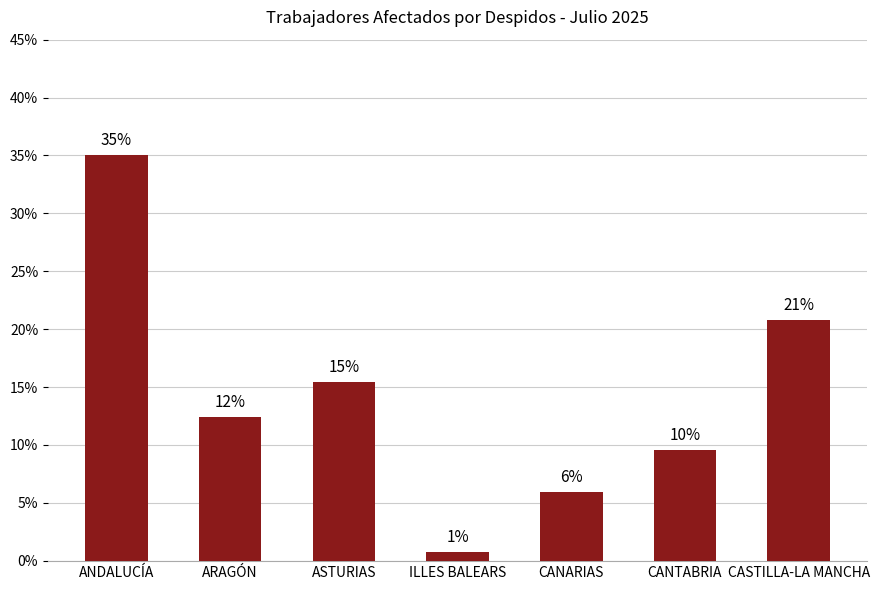

How many bars are there in total?

7